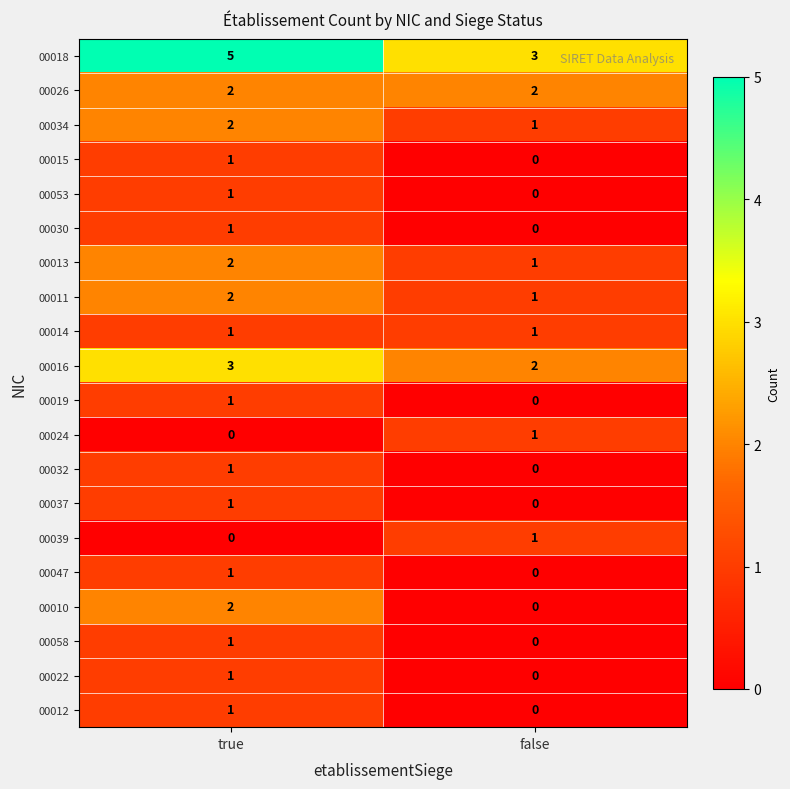

Is it true that 00012 equals 0 at false?

True